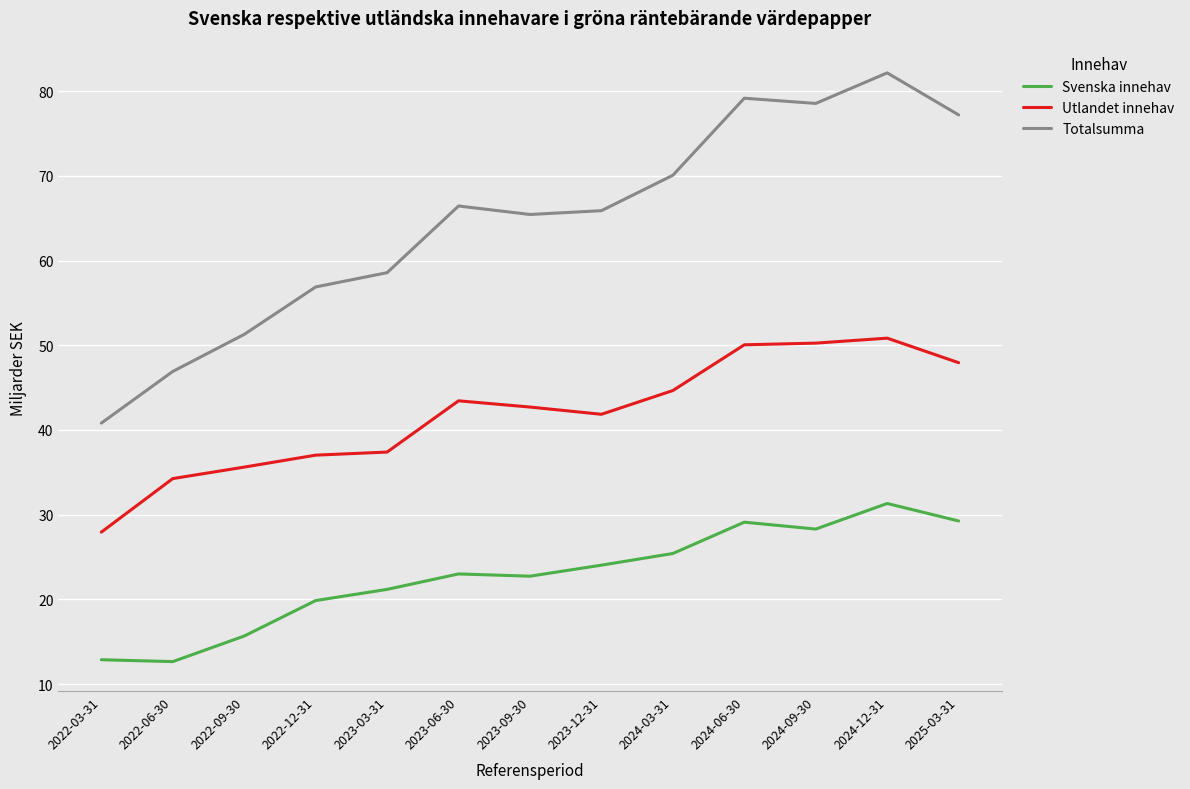

What is the greatest value displayed?

82.2